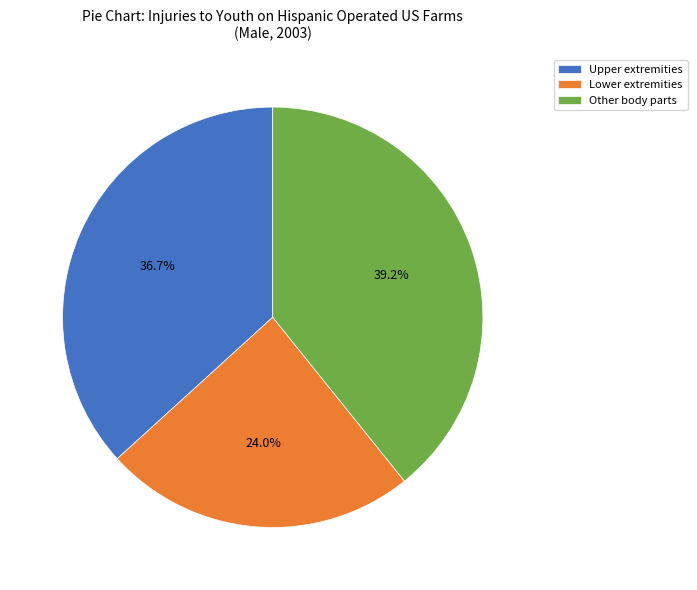

What is the total percentage of Other body parts and Lower extremities?

63.3%